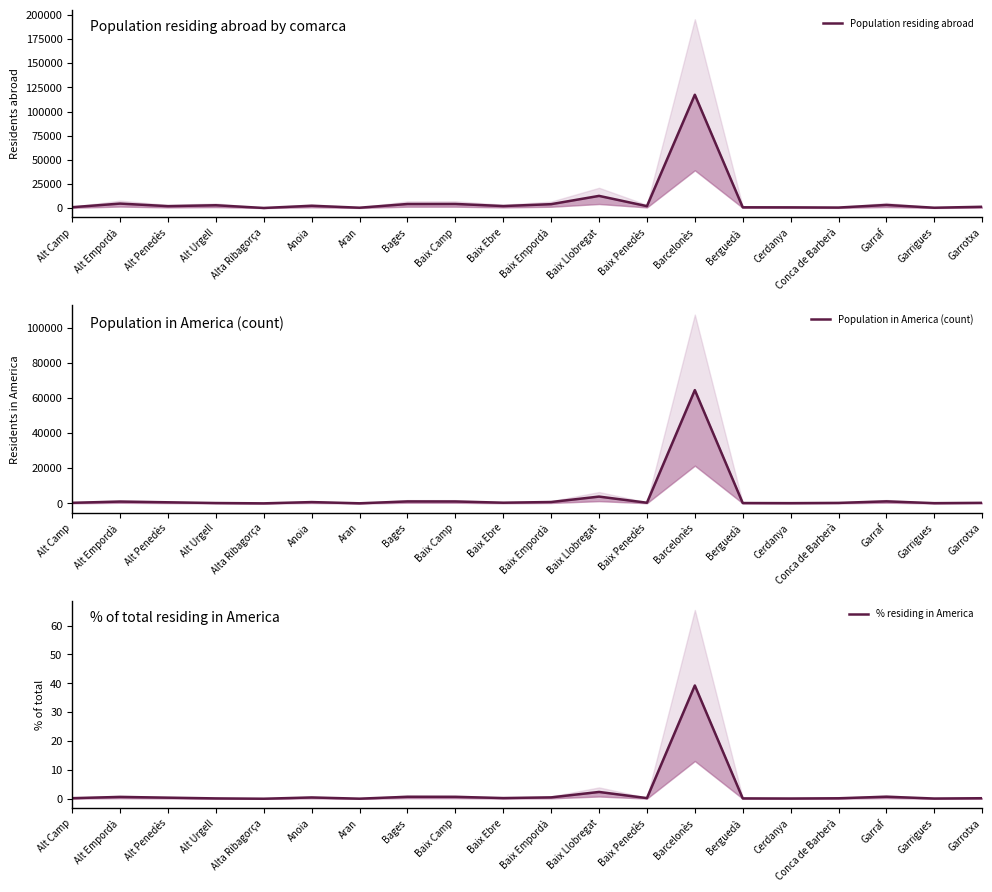

Is the value of Population residing abroad at Alt Penedès greater than the value of % residing in America at Alt Empordà?

Yes